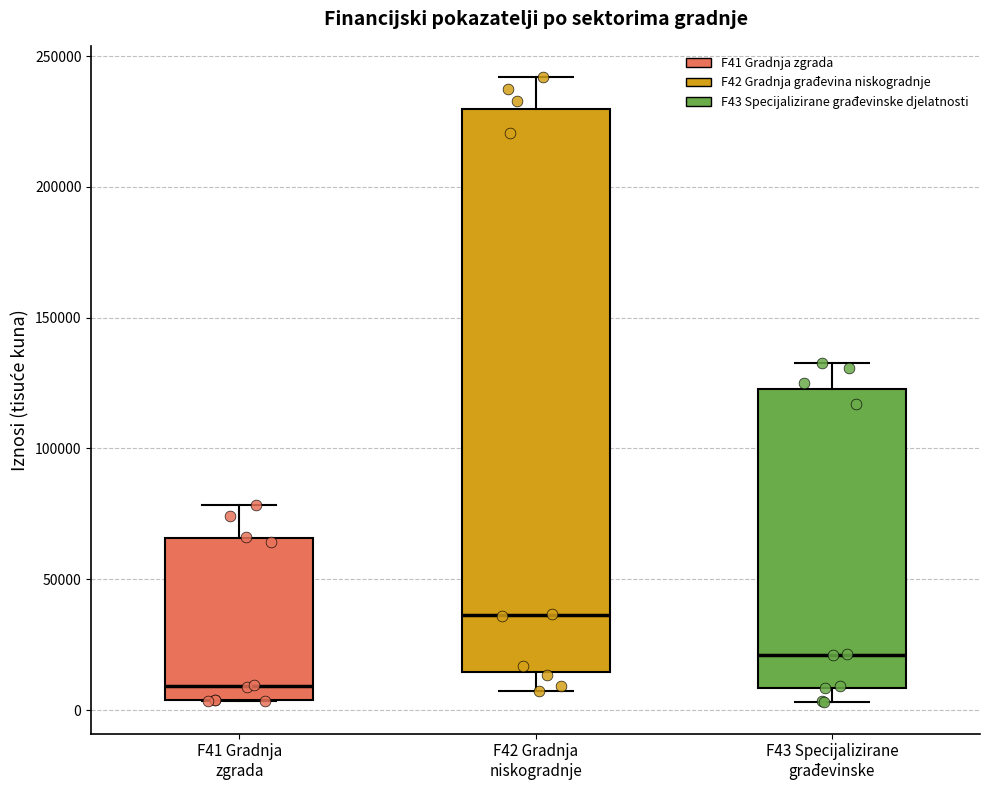

Which box's median line is the lowest?

F41 Gradnja zgrada